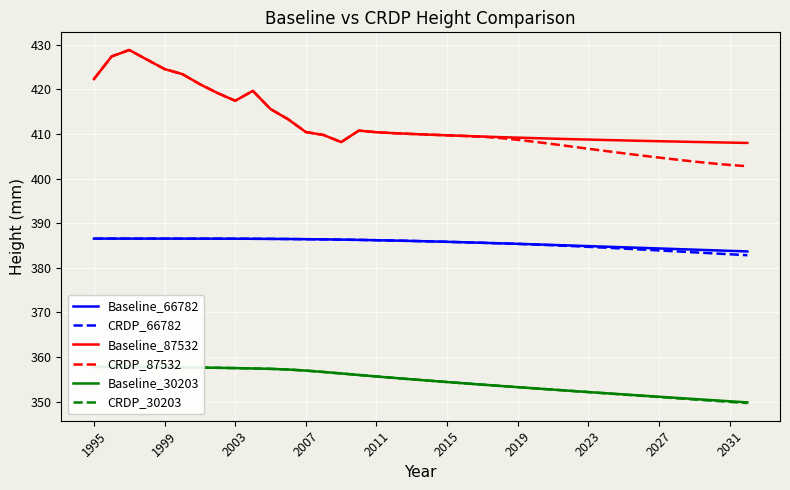

Is it true that Baseline_87532 equals 122.5 at 2003?

False